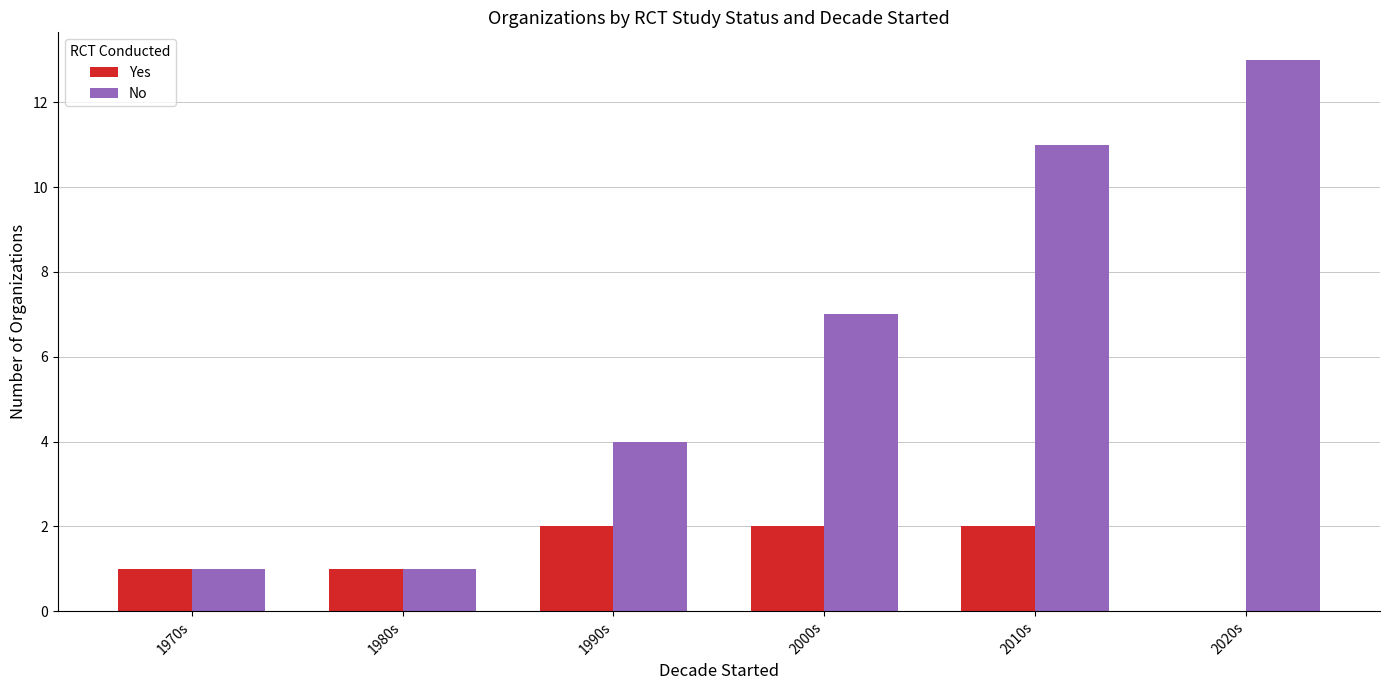

The value of Yes at 2020s is -1. True or false?

False